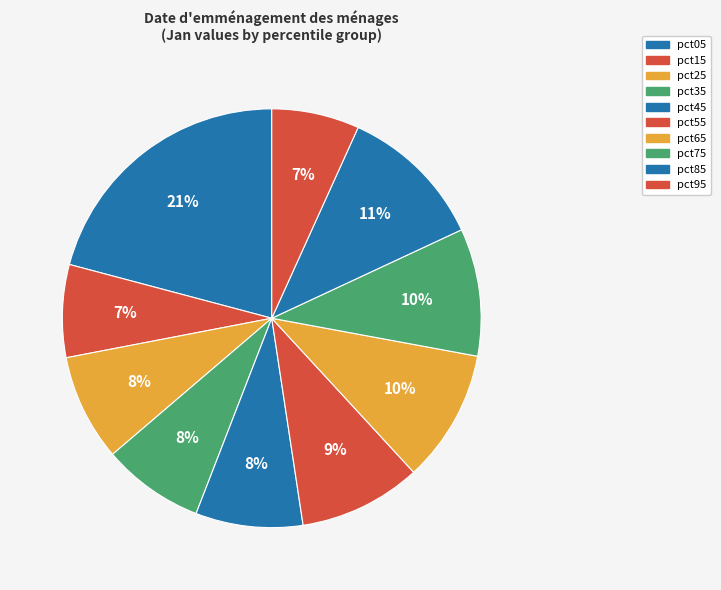

Is it true that pct45 is 1% of the pie?

False